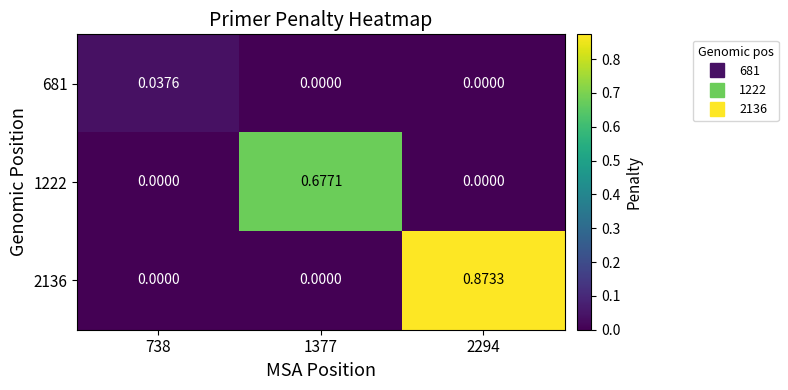

What is the difference between the highest and lowest values at 1377?

0.7